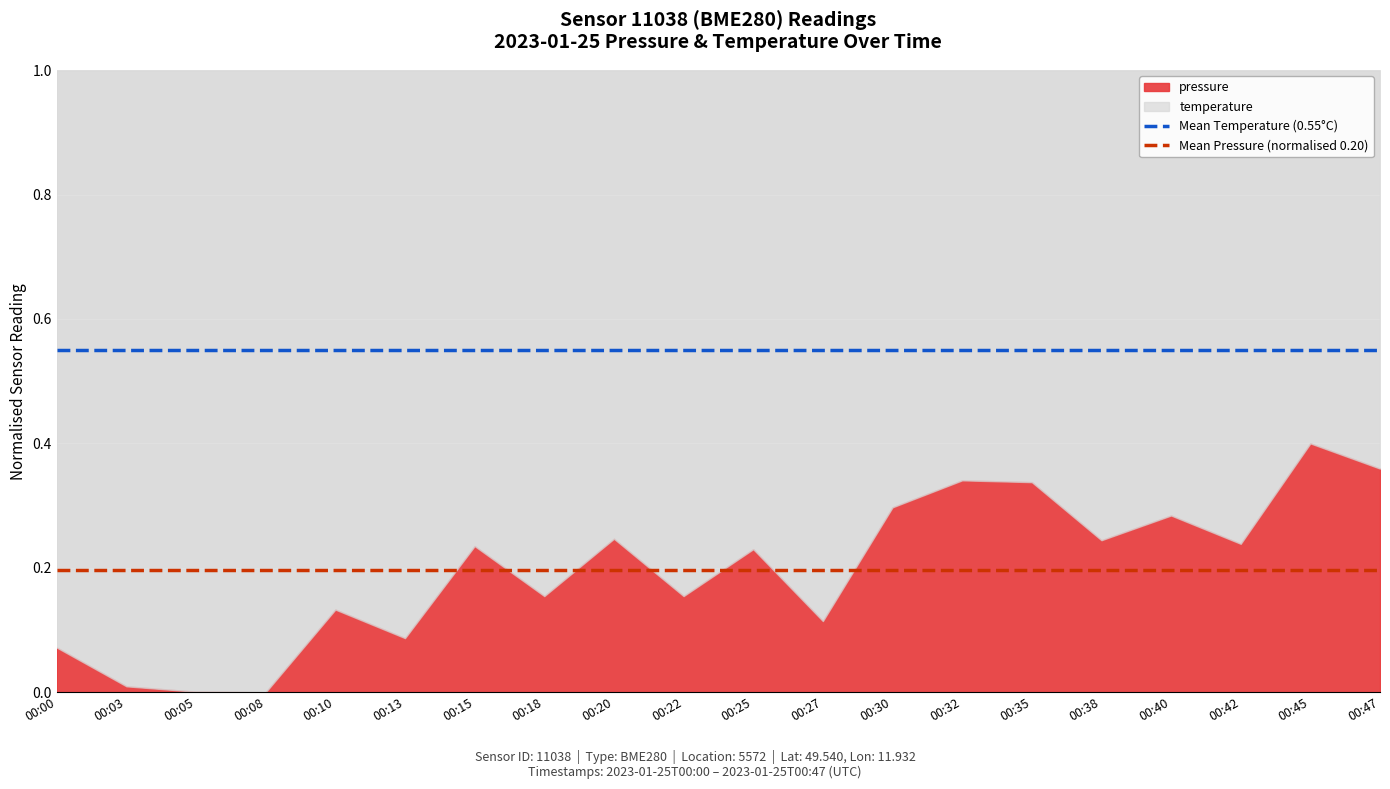

At which label does pressure reach its peak?

00:45